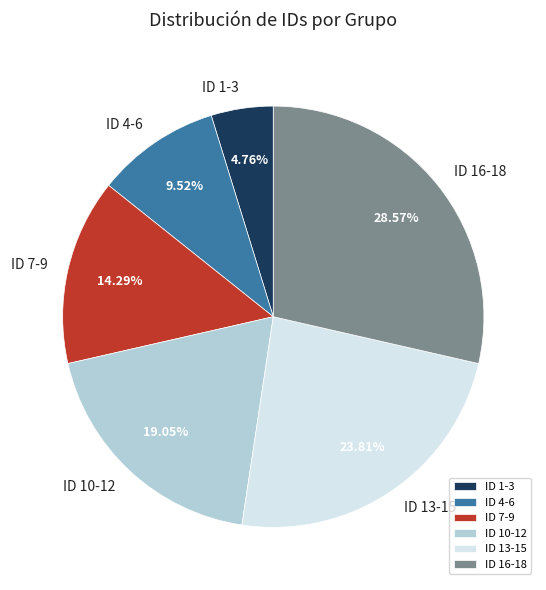

What is the ratio of the value at ID 13-15 to the value at ID 16-18?

0.8